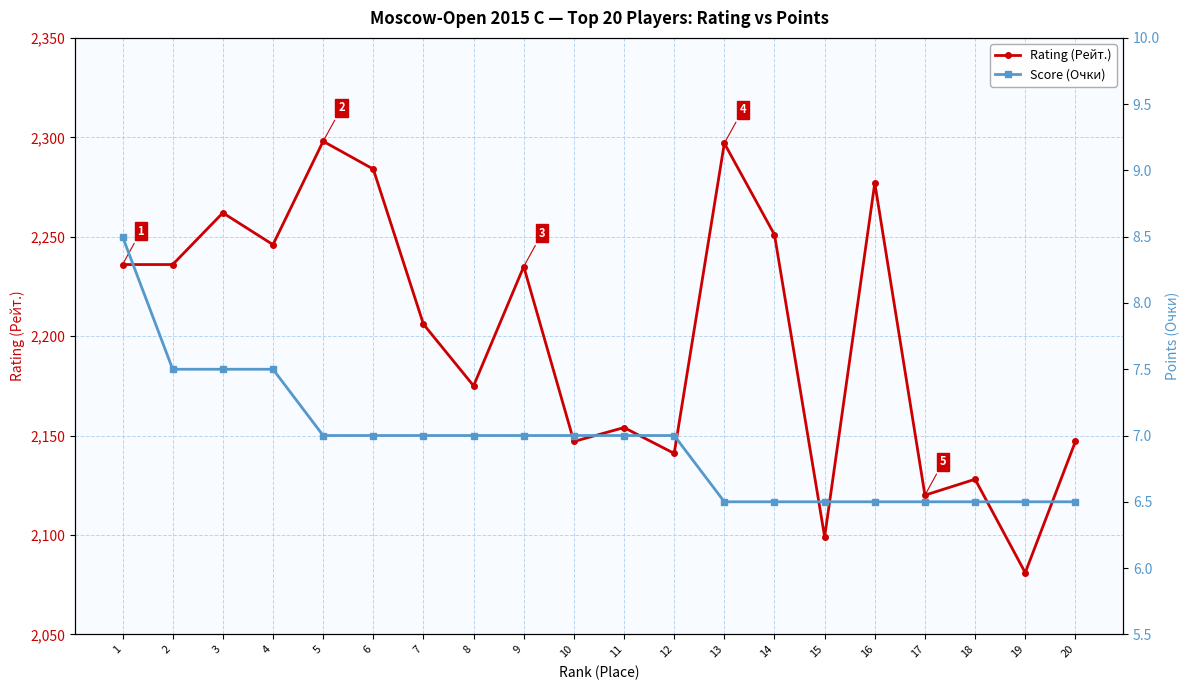

Is it true that Score (Очки) equals 7.0 at 5?

True